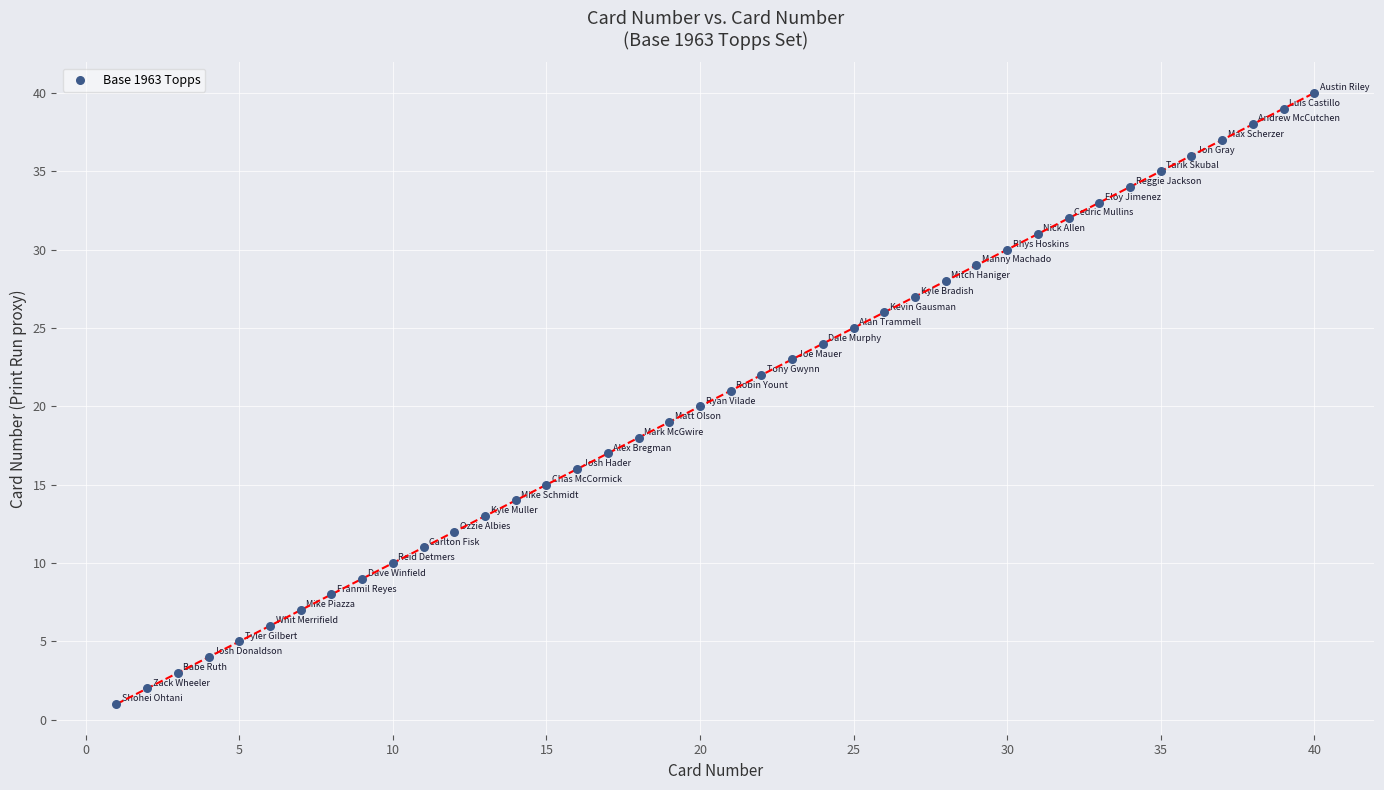

What is the range of X values (max minus min)?

39